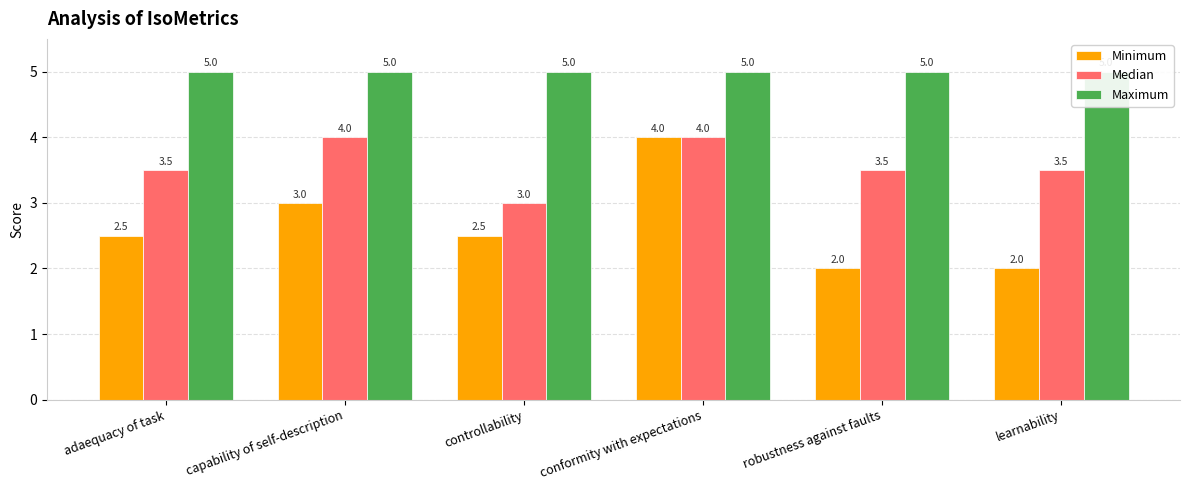

Which category has the lowest value in the Median series?

controllability